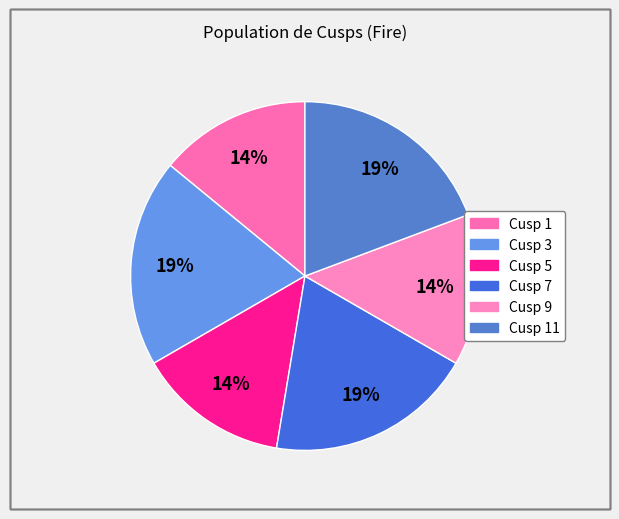

To the nearest percent, what percentage of the pie is Cusp 5?

14%